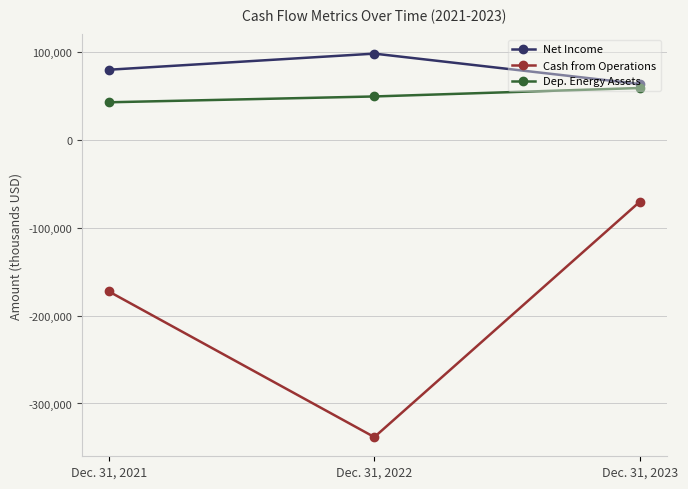

Which series has the largest range (max minus min)?

Cash from Operations